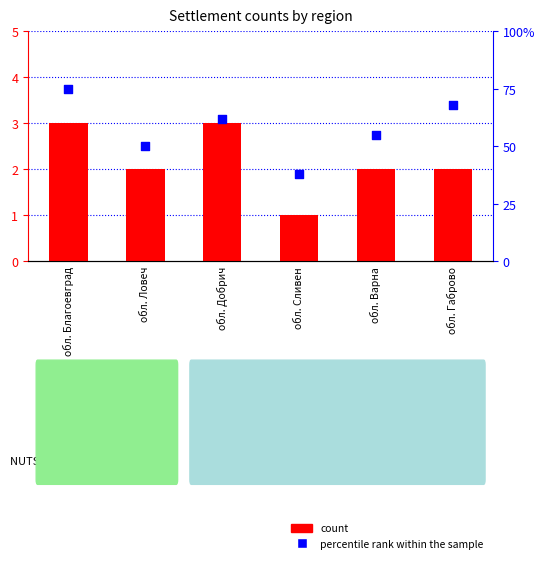

At which category is the sum across all series the highest?

обл. Благоевград